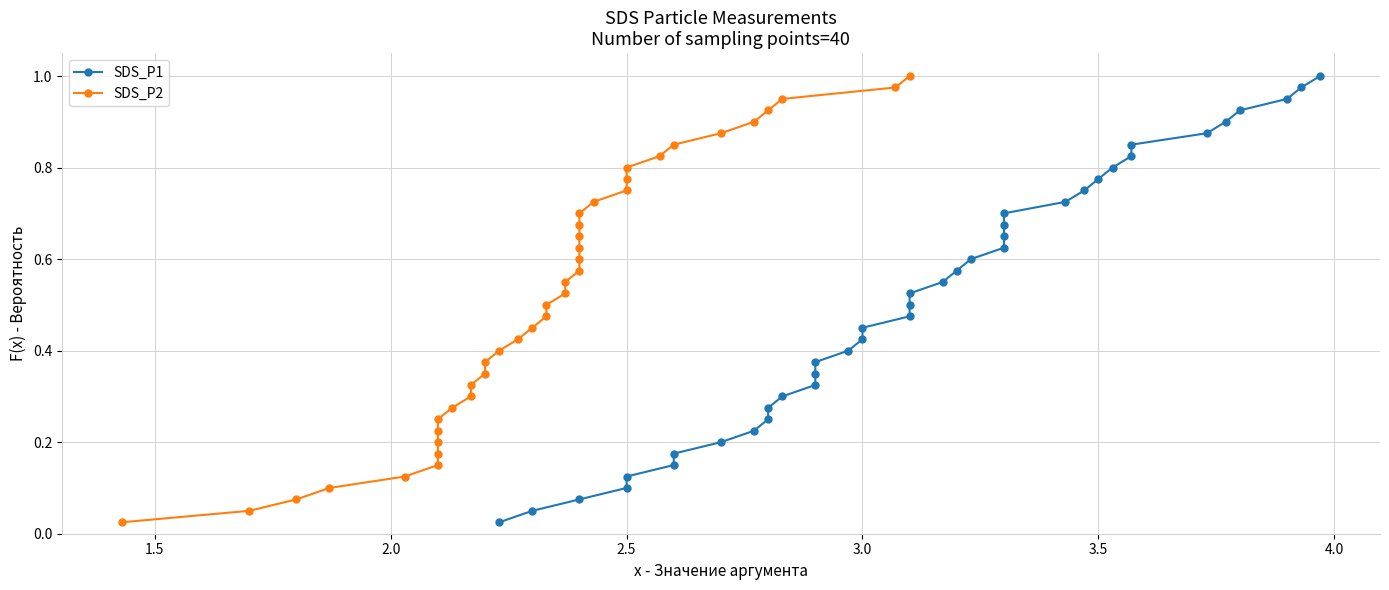

True or false: SDS_P2 has more than 0 interior local peaks.

False